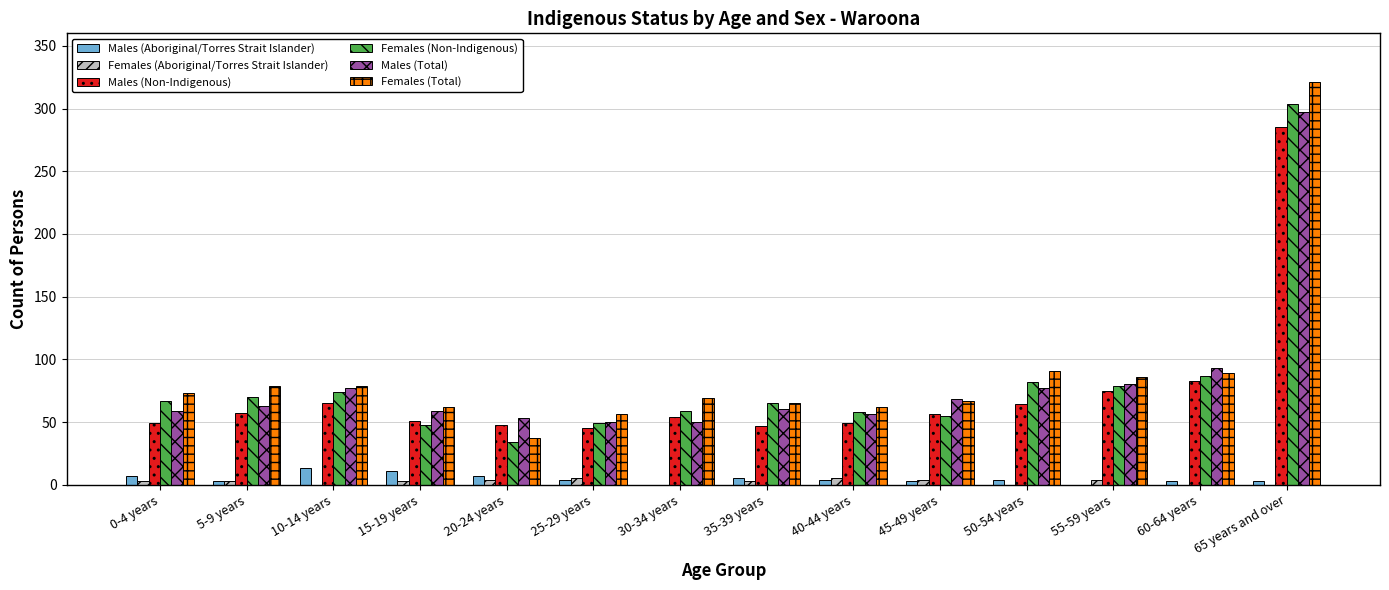

What is the maximum value for Females (Non-Indigenous)?

304